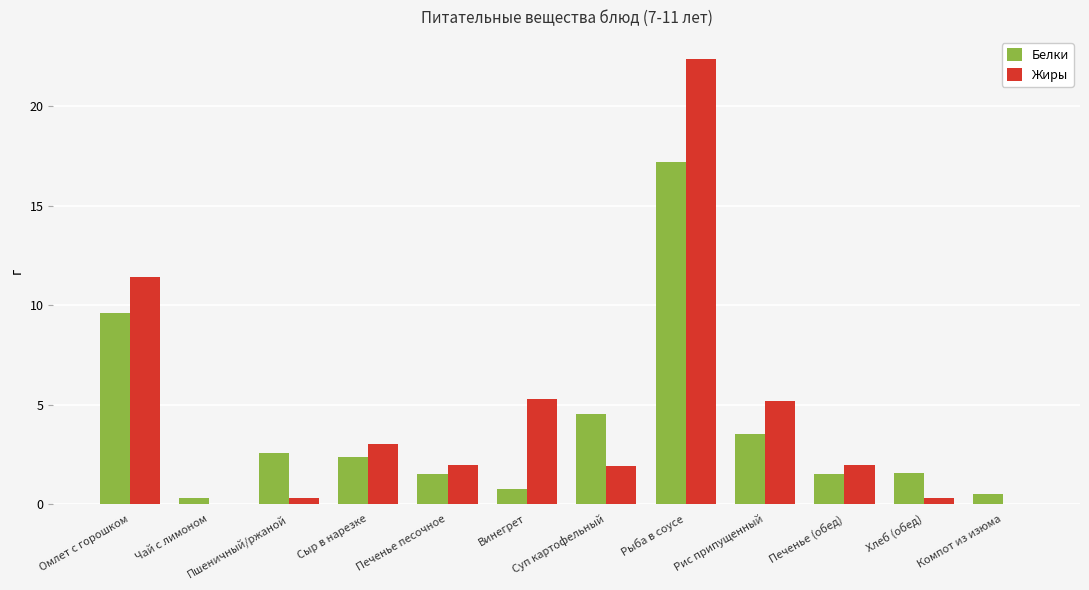

At which label does Жиры reach its peak?

Рыба в соусе